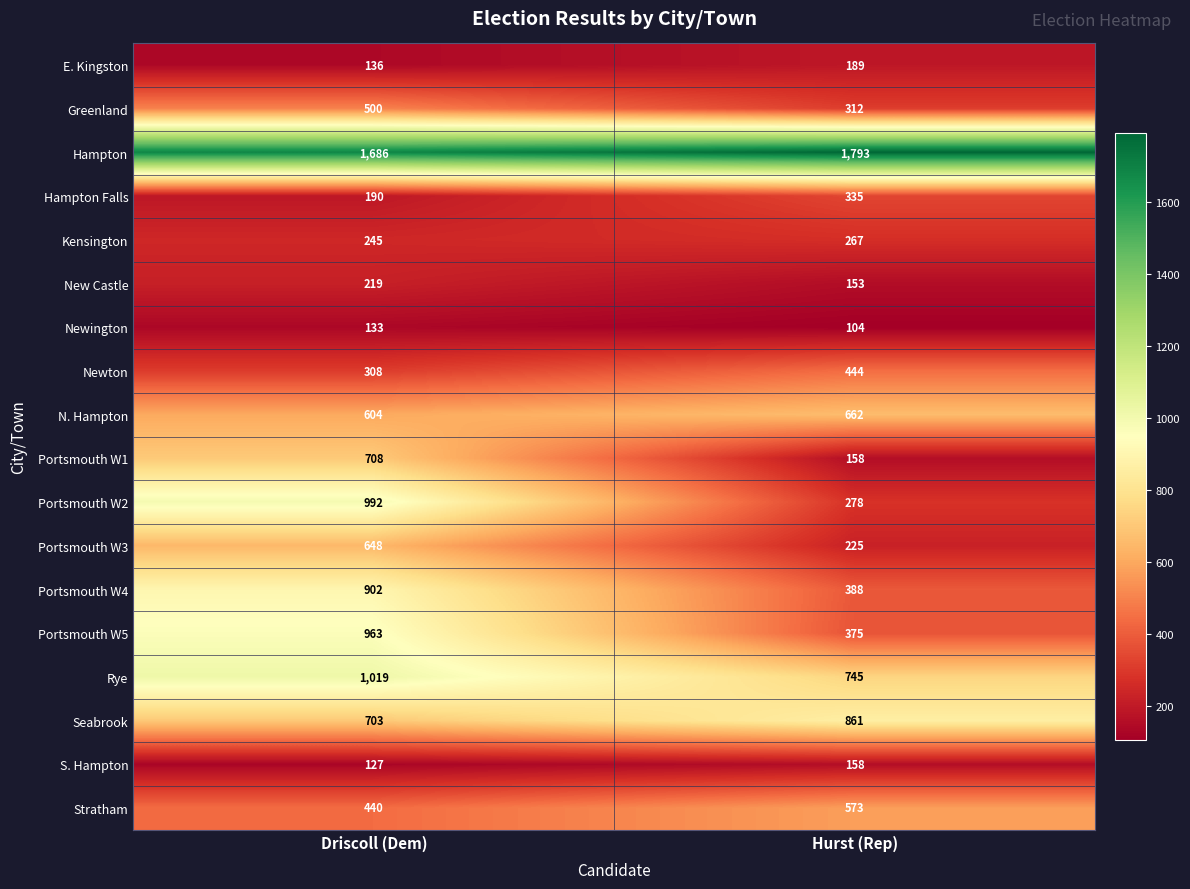

What is the smallest value displayed?

104